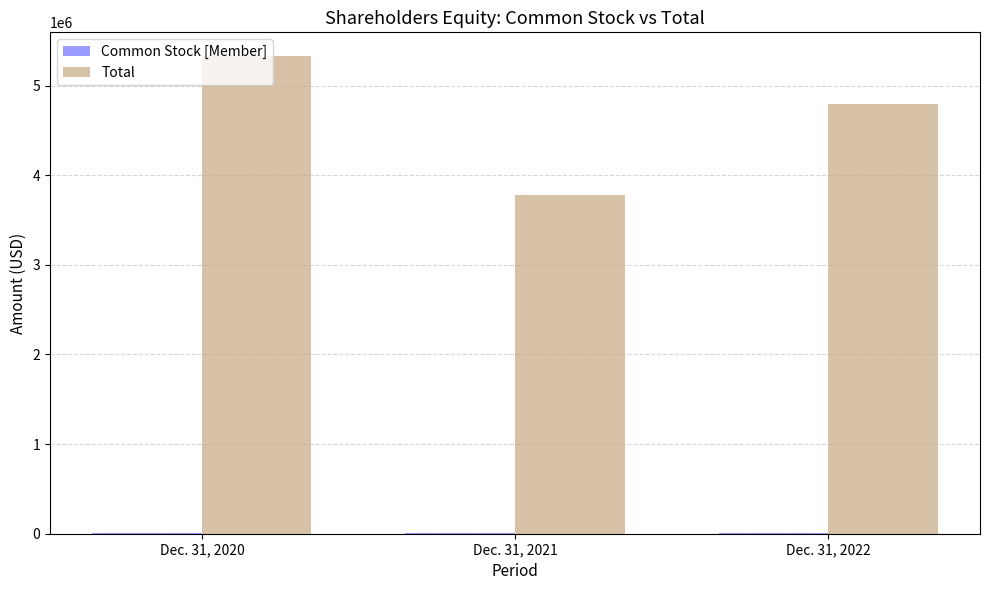

At which label is Total closest to 4555464?

Dec. 31, 2022